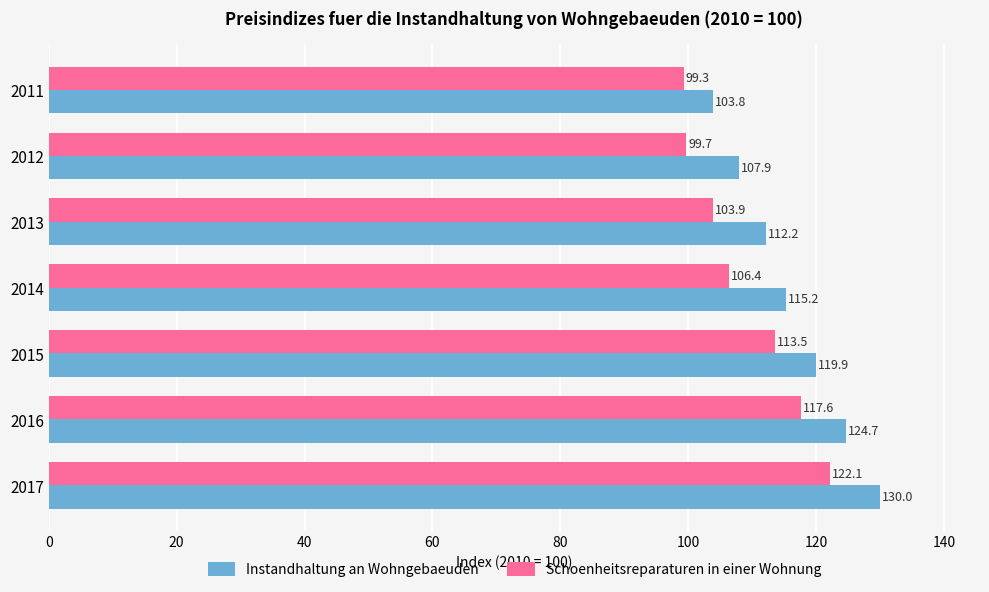

The Schoenheitsreparaturen in einer Wohnung series shows 99.7 at 2012. True or false?

True